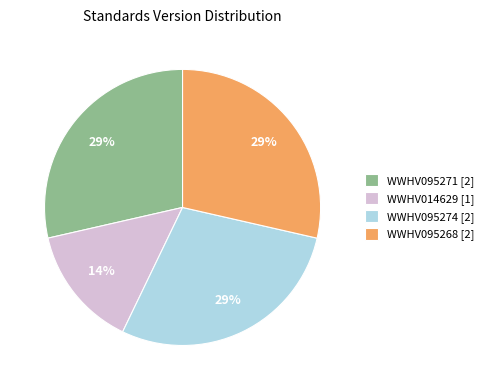

True or false: WWHV014629 [1] accounts for 6% of the total.

False